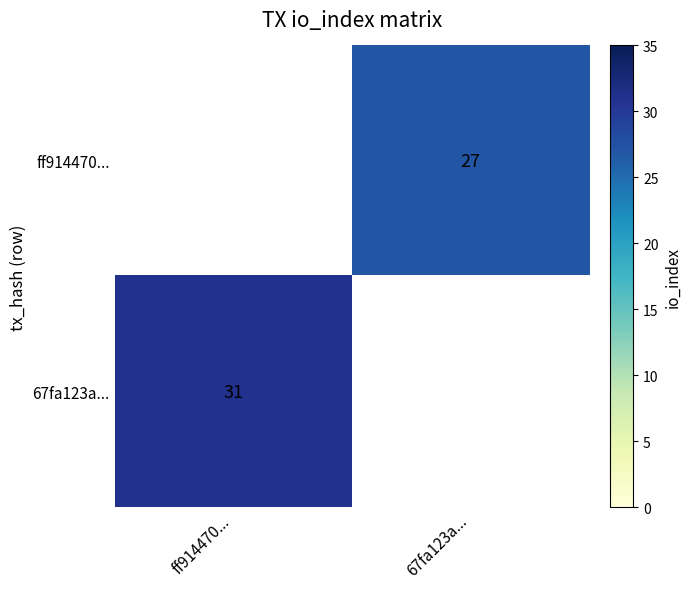

Is the value of 67fa123a... at ff914470... greater than the value of ff914470... at 67fa123a...?

Yes